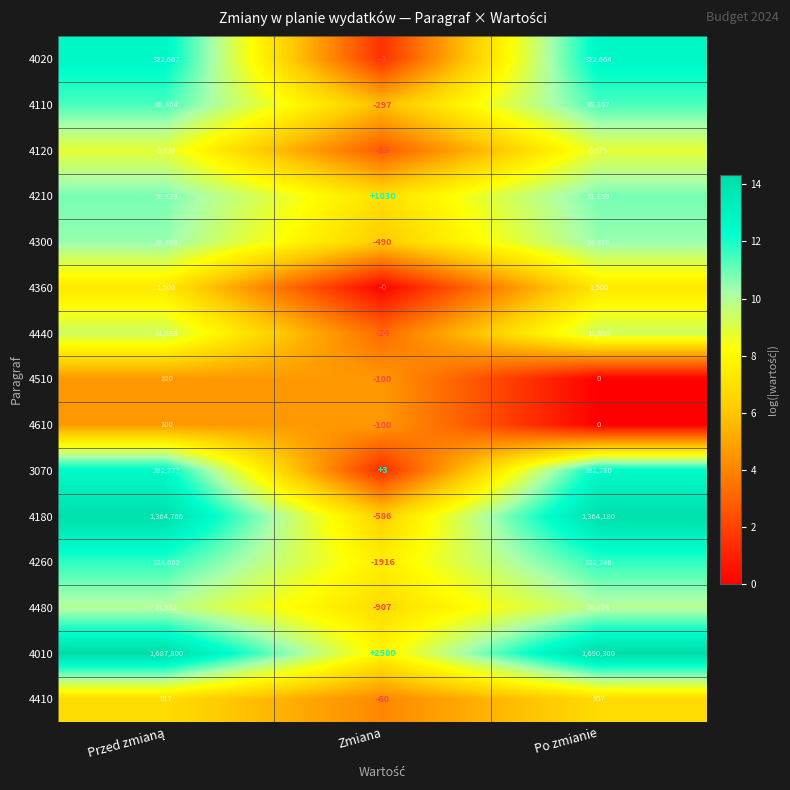

The value of 4210 at Zmiana is 1030. True or false?

True